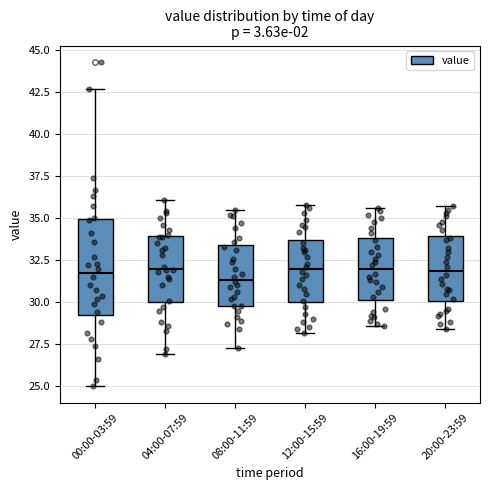

Reading left to right, read every box against the y-axis: the position of its median line, the range the box covers, and the ends of its whiskers. The values are not printed on the chart, so give them approximately, as read against the axis.

00:00-03:59: median 32.0, box 29.5 to 35.0, whiskers 25.0 to 42.5
04:00-07:59: median 32.0, box 30.0 to 34.0, whiskers 27.0 to 36.0
08:00-11:59: median 31.5, box 30.0 to 33.5, whiskers 27.5 to 35.5
12:00-15:59: median 32.0, box 30.0 to 33.5, whiskers 28.0 to 36.0
16:00-19:59: median 32.0, box 30.0 to 34.0, whiskers 28.5 to 35.5
20:00-23:59: median 32.0, box 30.0 to 34.0, whiskers 28.5 to 35.5